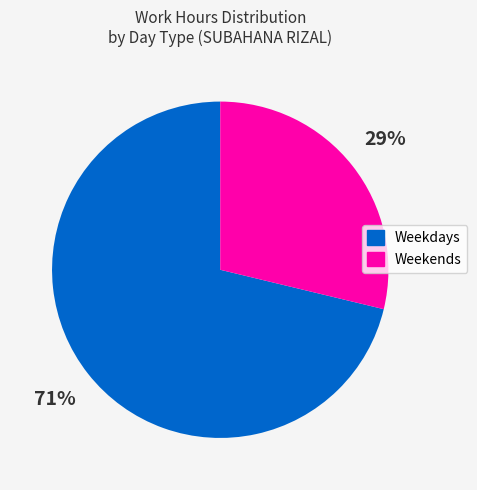

Is there a majority slice in this chart?

Yes